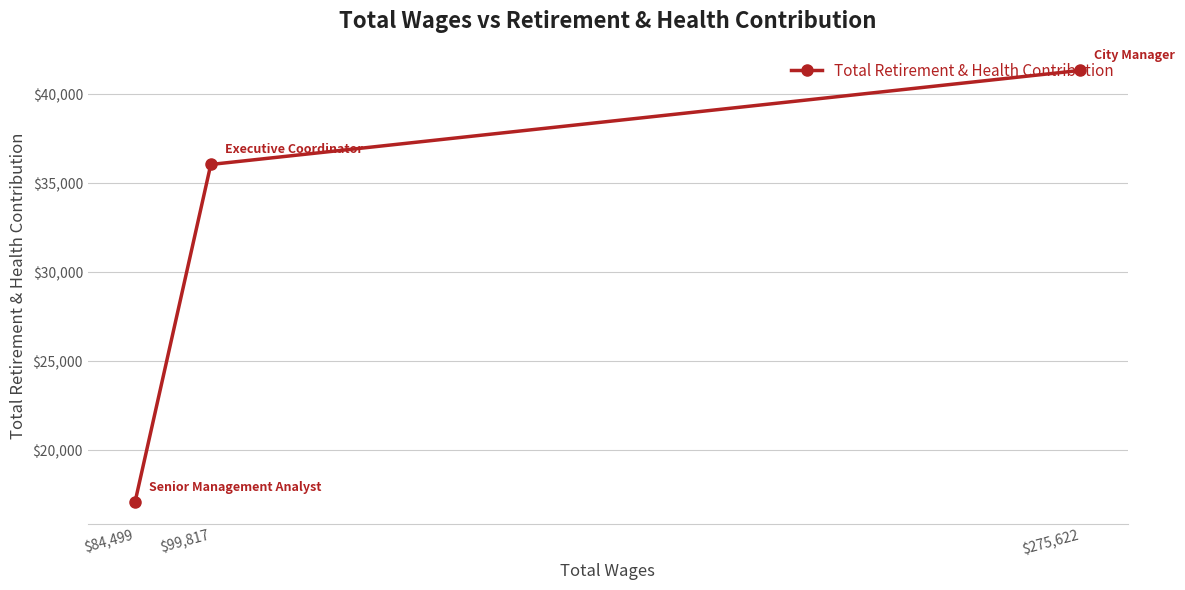

Read the value at $84,499, to the nearest 10.

17110